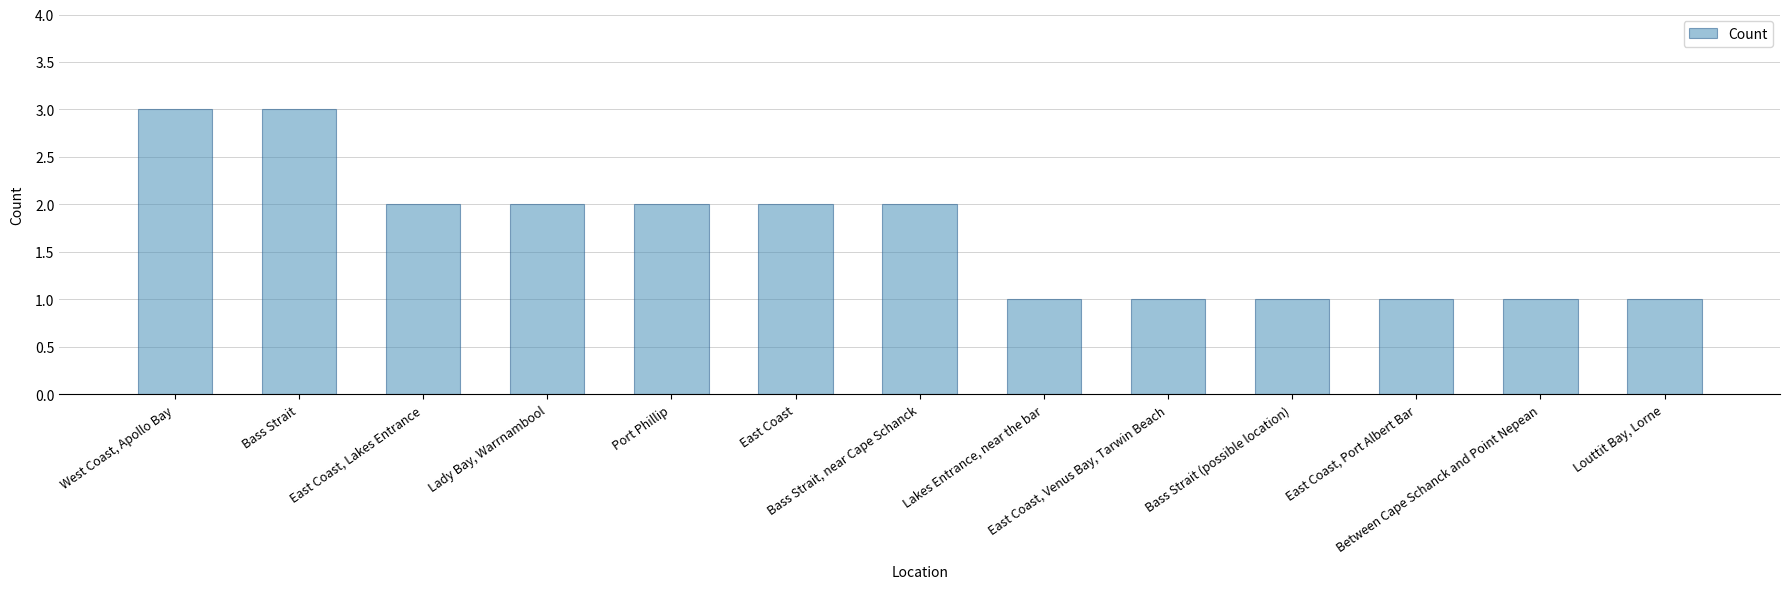

What is the maximum value shown in the chart?

3